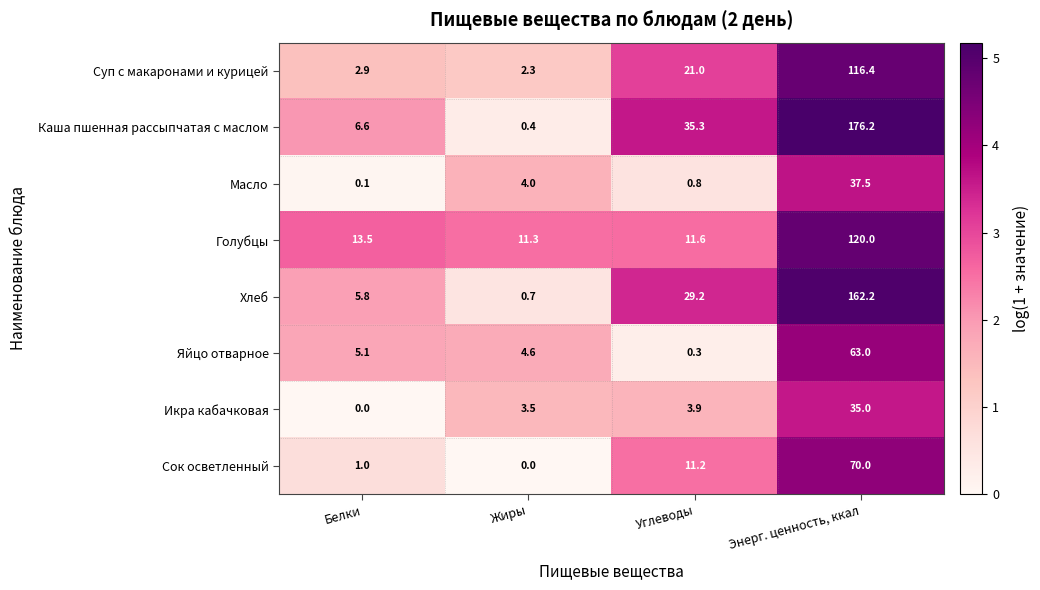

Is it true that Хлеб equals 0.7 at Жиры?

True